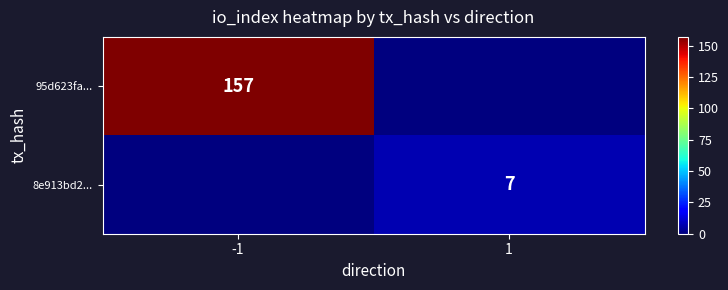

The 95d623fa... series shows 208 at -1. True or false?

False